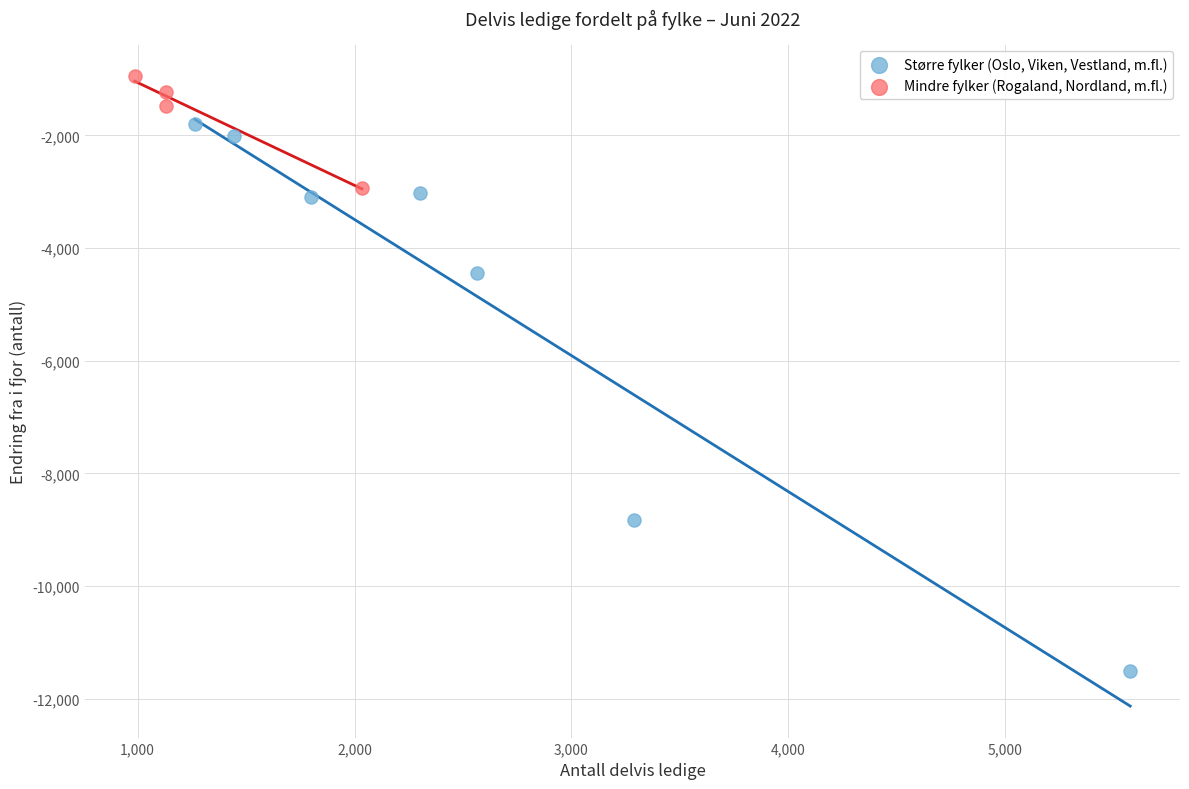

Which series has the largest Y range (max minus min)?

Større fylker (Oslo, Viken, Vestland, m.fl.)